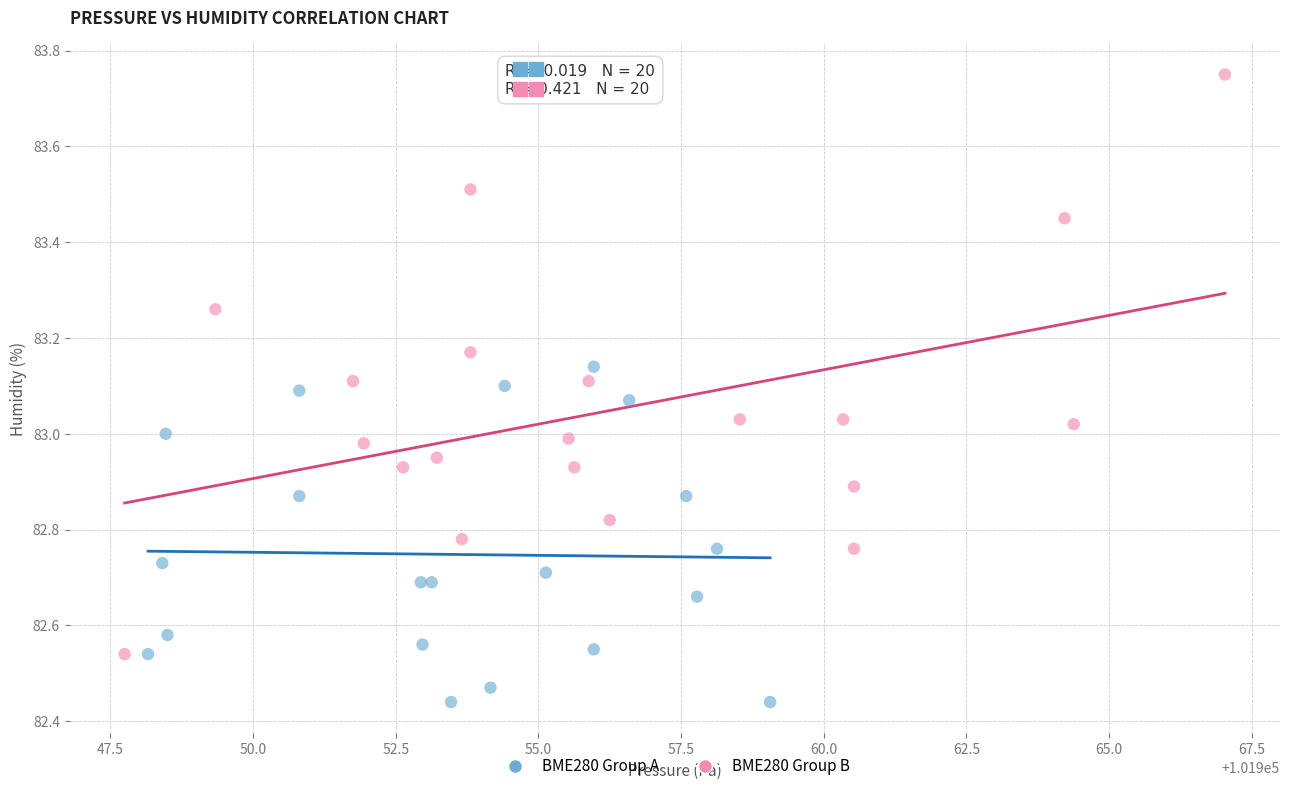

Which series contains the highest Y value?

BME280 Group B